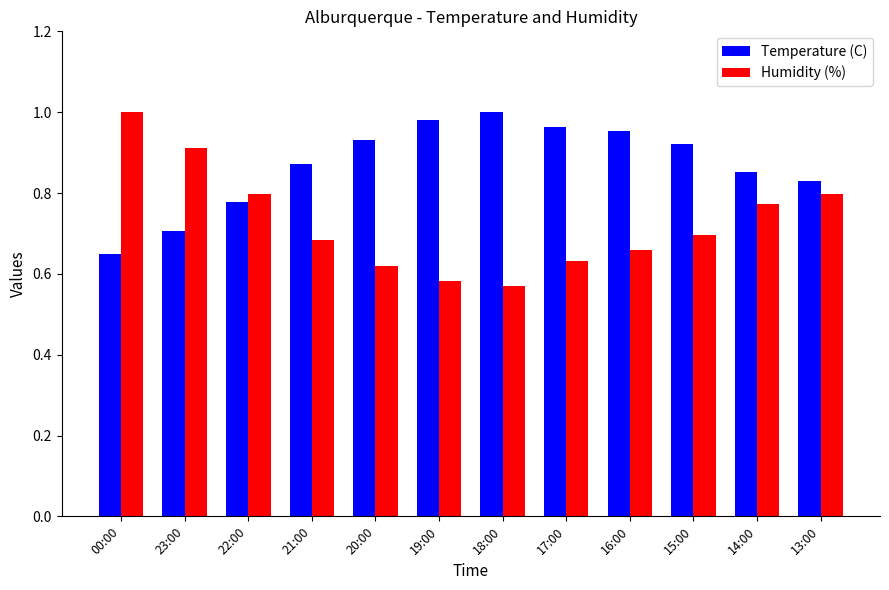

What is the difference between the Temperature (C) values at 00:00 and 21:00?

0.2